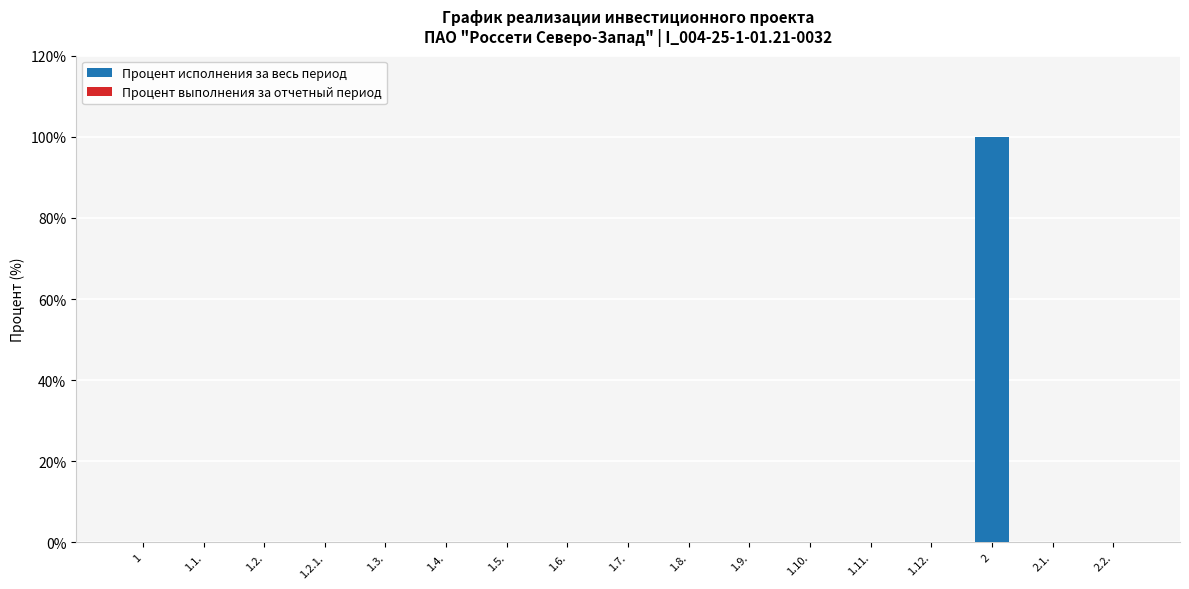

Is it true that the value at 1 is 0?

True